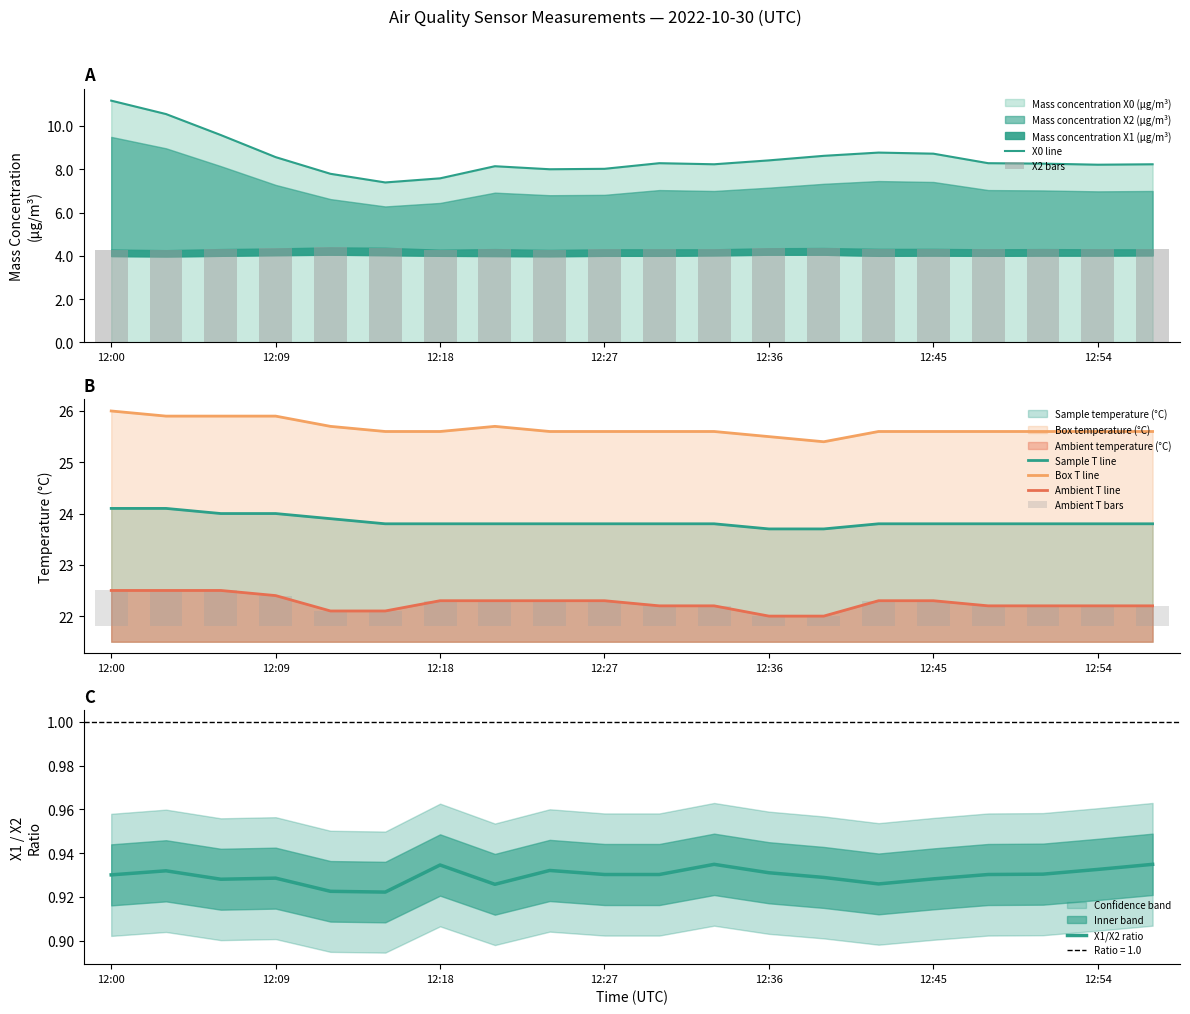

True or false: Ambient T line and Box T line cross at least once.

False